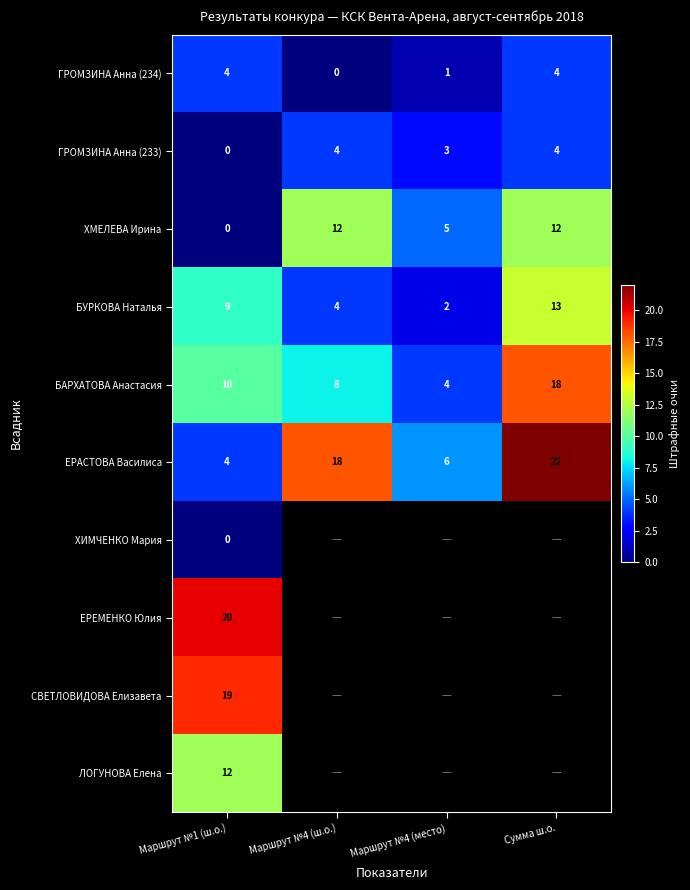

The БАРХАТОВА Анастасия series shows 6.1 at Маршрут №4 (место). True or false?

False